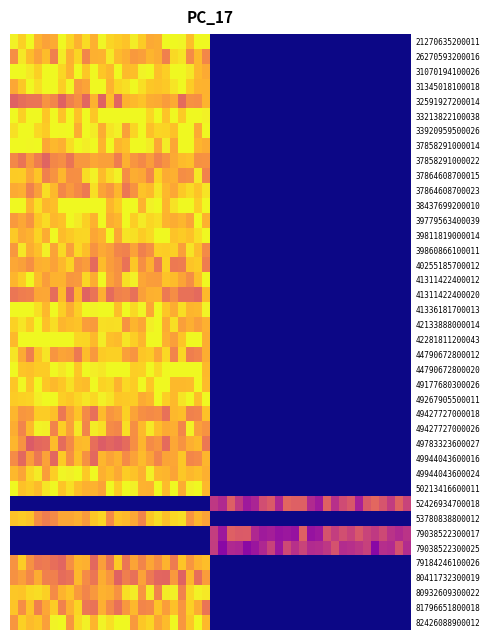

What is the sum of all 49267905500011 values?

1